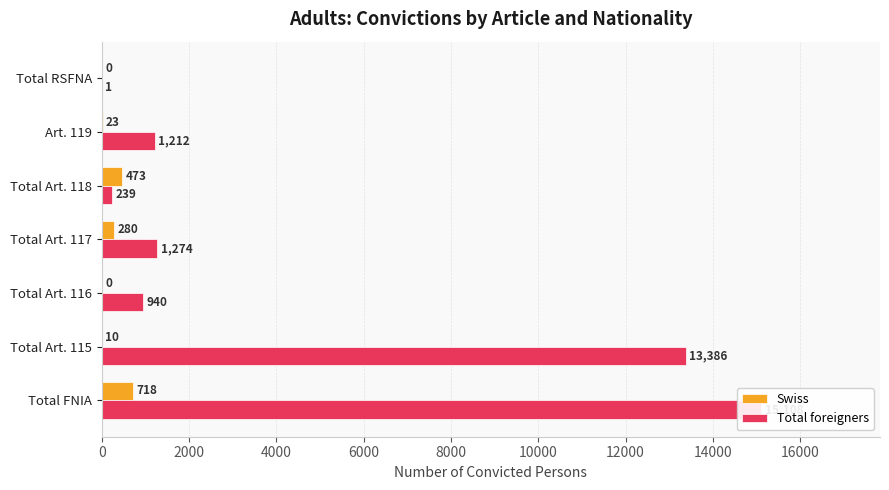

Is the value of Swiss at Total RSFNA greater than the value of Total foreigners at Total Art. 115?

No